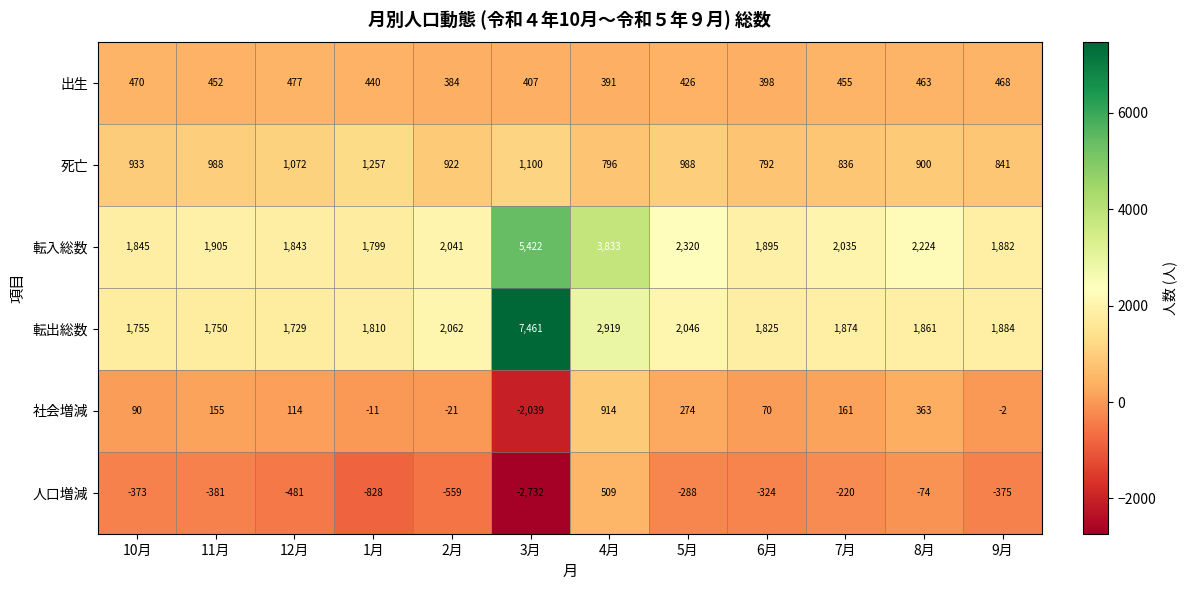

How many categories are shown in the chart?

12